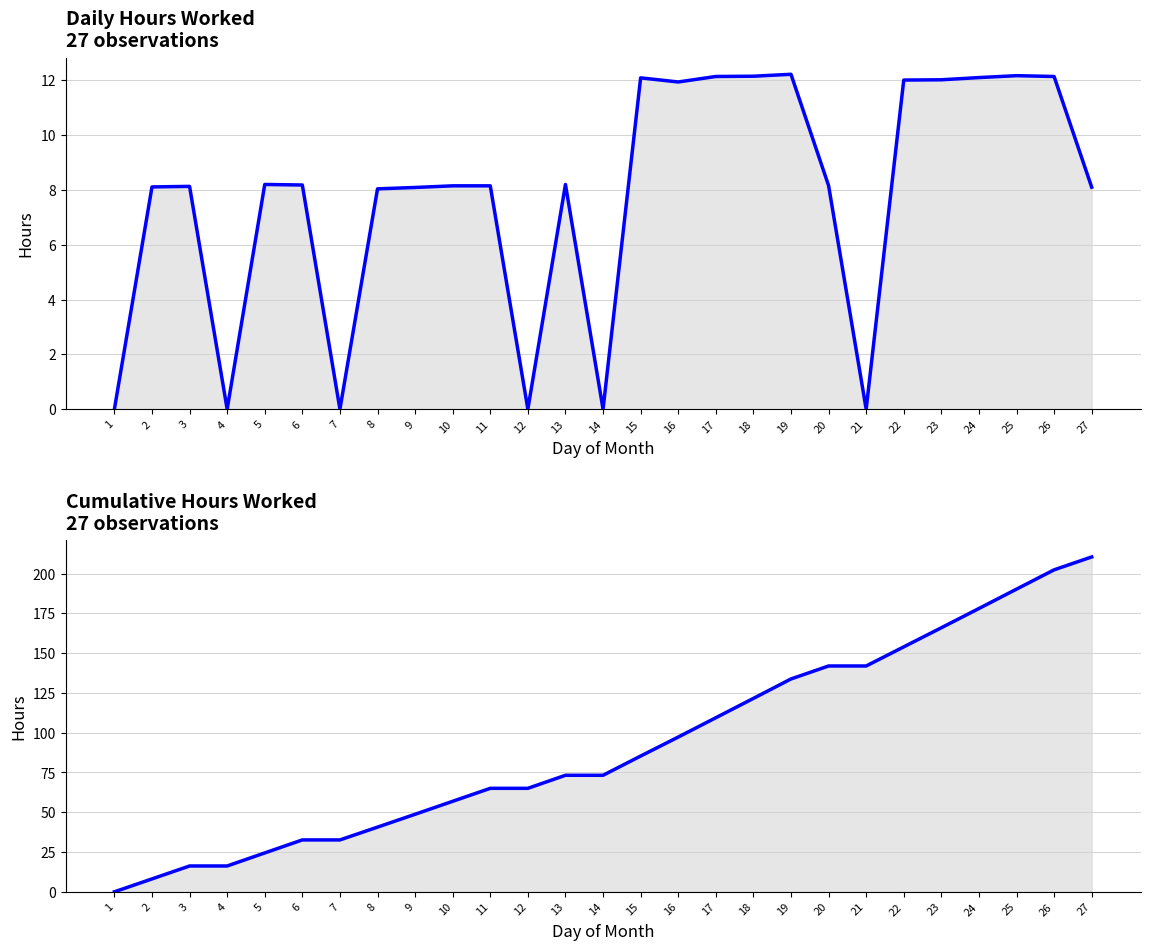

How many values in the Cumulative Hours series are below 73?

12